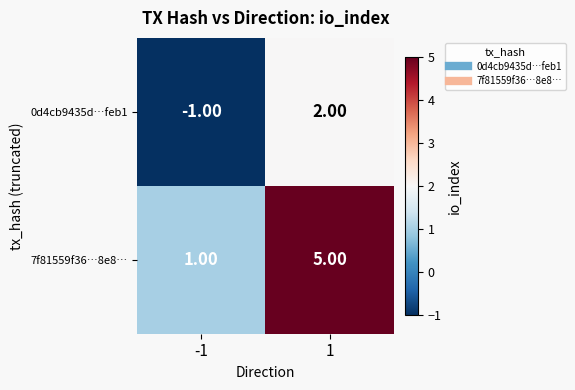

At which category is the sum across all series the highest?

1